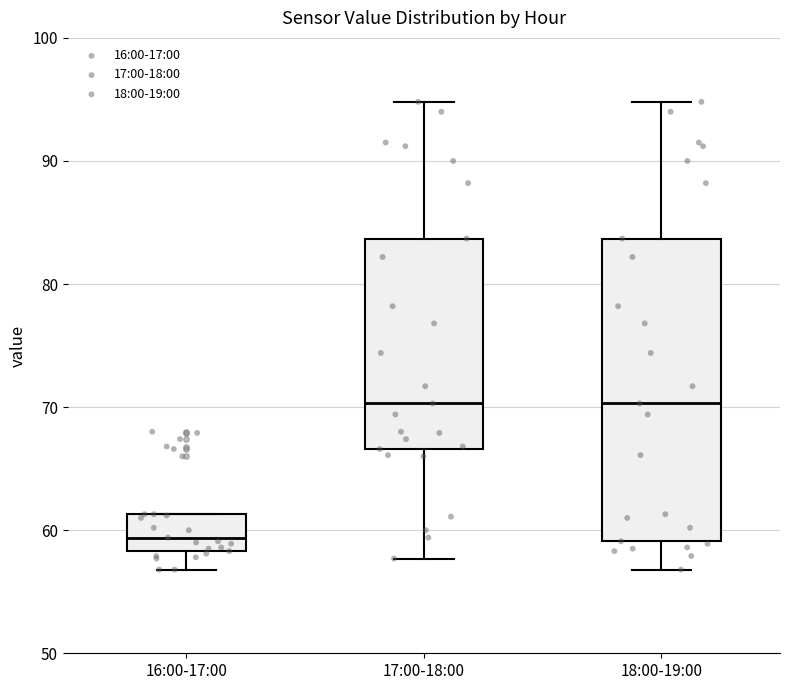

Reading left to right, transcribe this box plot: for each box, give where its median line is, the range the box spans, and where its two whiskers end, as read against the y-axis. The values are not printed on the chart, so give them approximately, as read against the axis.

16:00-17:00: median 59, box 58 to 61, whiskers 57 to 61
17:00-18:00: median 70, box 67 to 84, whiskers 58 to 95
18:00-19:00: median 70, box 59 to 84, whiskers 57 to 95